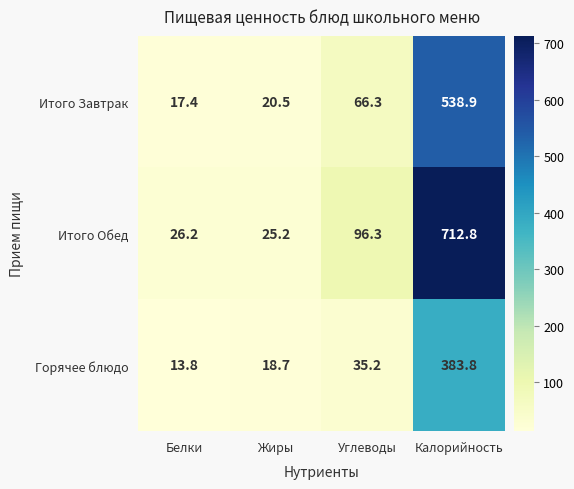

Count the number of data series in this chart.

3